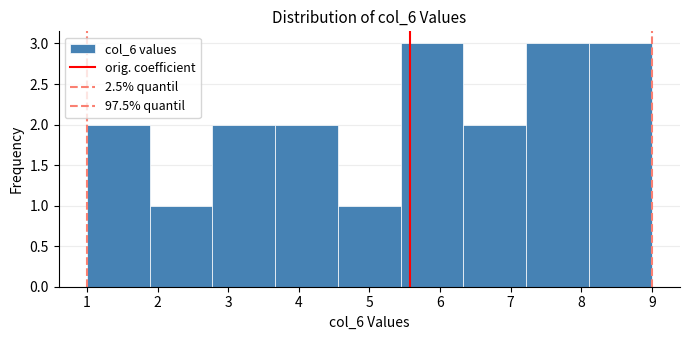

How tall is the bar that spans 1.0 to 1.9 on the x-axis? Neither the bar edges nor the heights are printed on the chart, so give them approximately, as read against the axes.

2